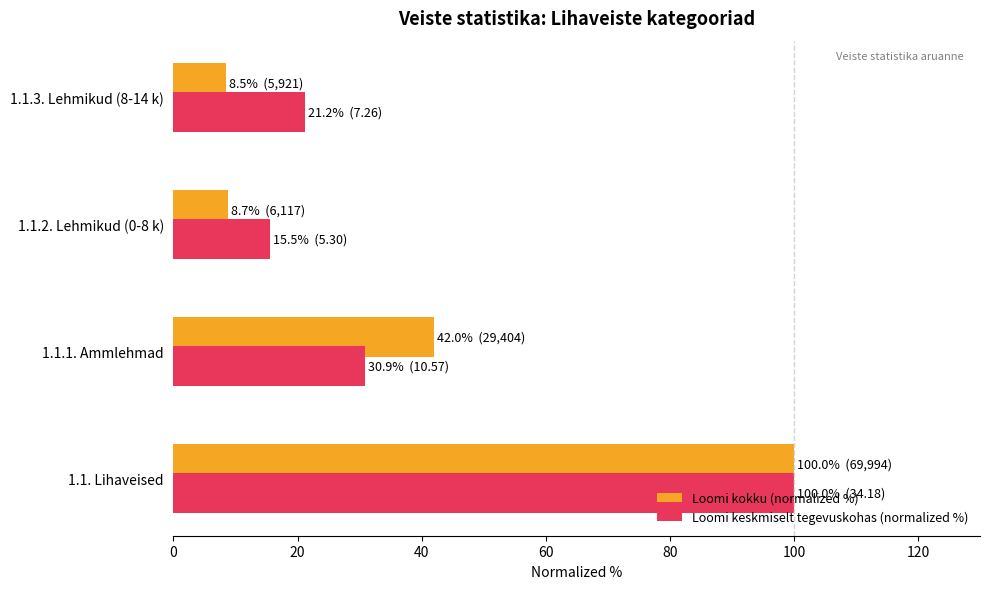

Rank the categories by Loomi keskmiselt tegevuskohas (normalized %) value from lowest to highest.

1.1.2. Lehmikud (0-8 k), 1.1.3. Lehmikud (8-14 k), 1.1.1. Ammlehmad, 1.1. Lihaveised